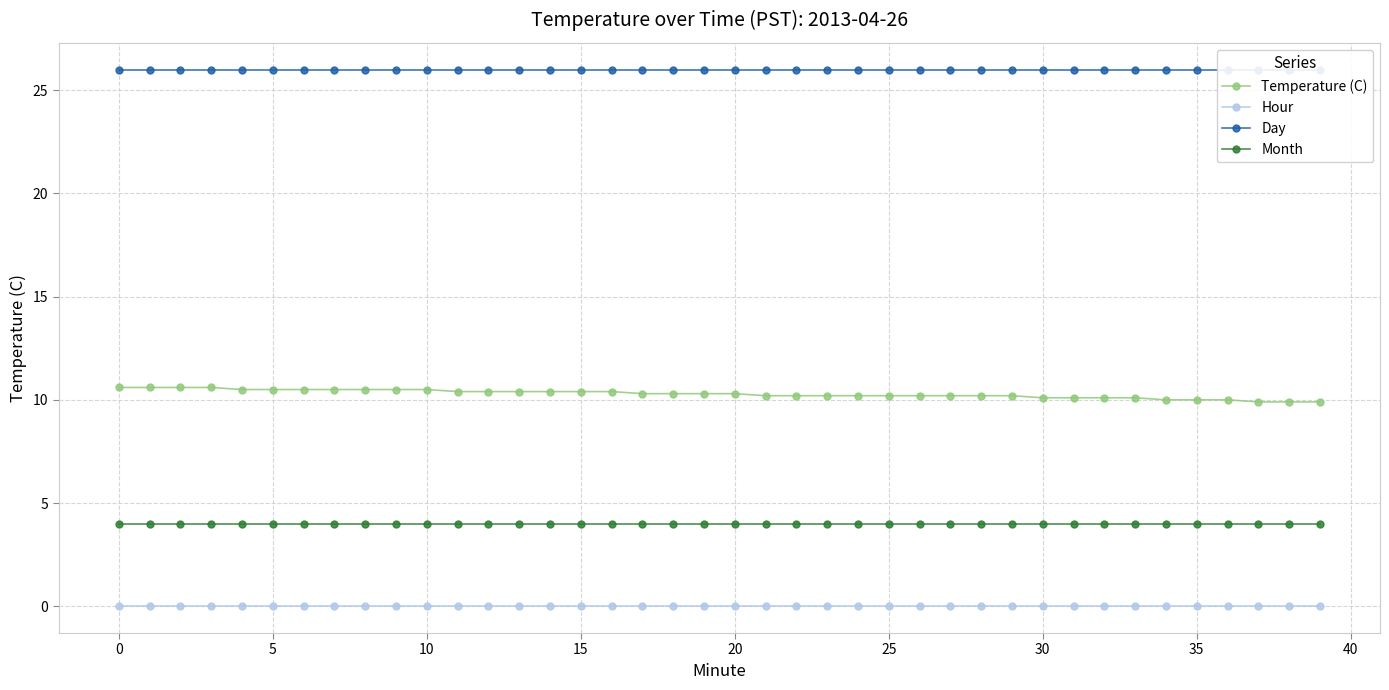

What is the minimum value for Temperature (C)?

9.9